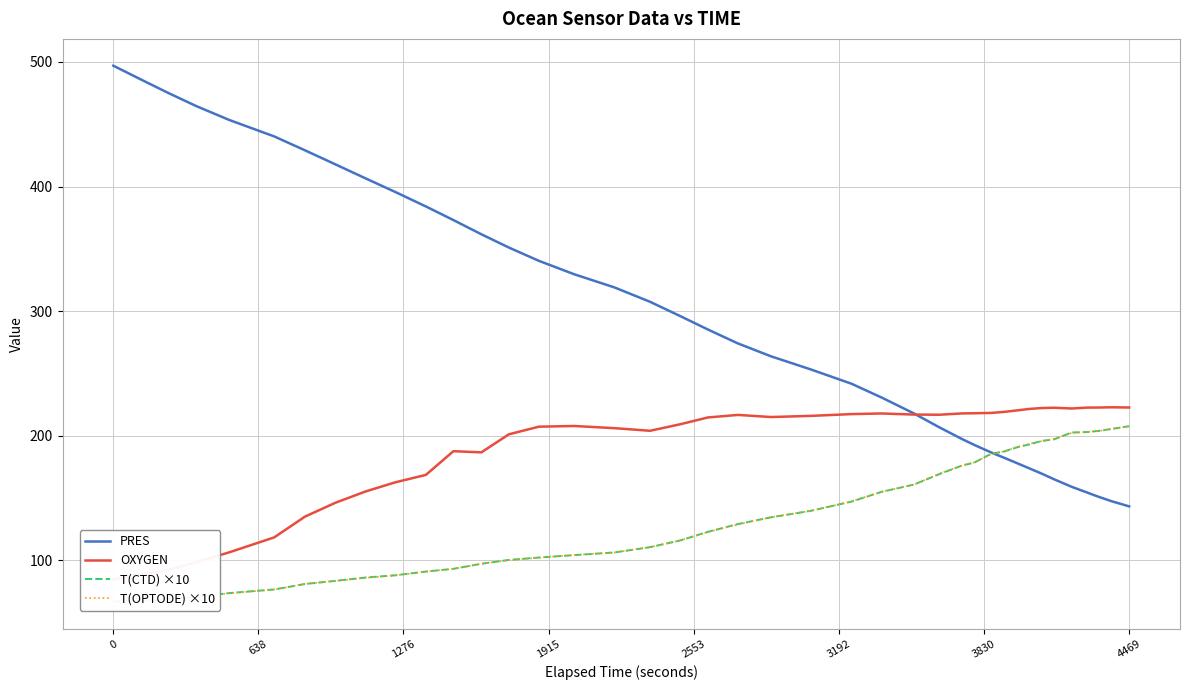

The value of PRES at 4469 is 86.8. True or false?

False